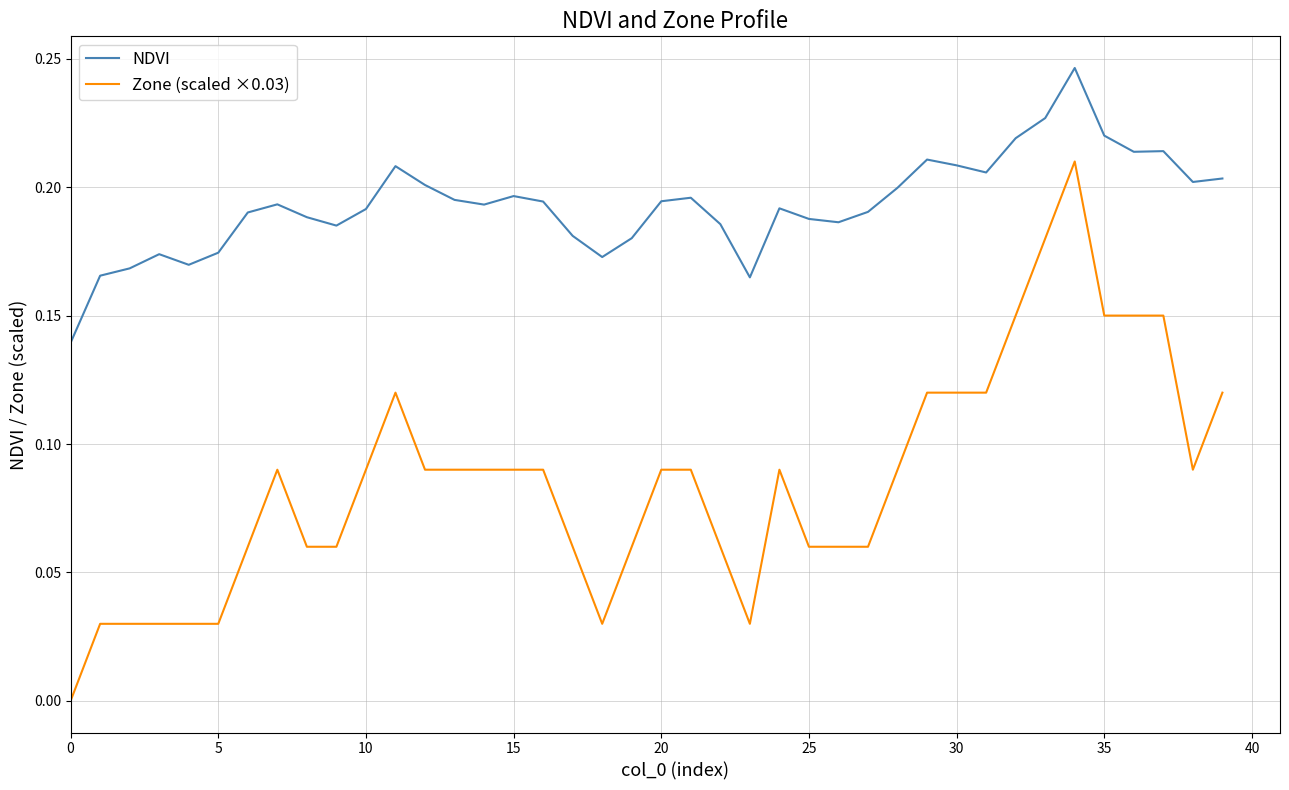

List the series in order of their overall mean, lowest first.

Zone (scaled ×0.03), NDVI